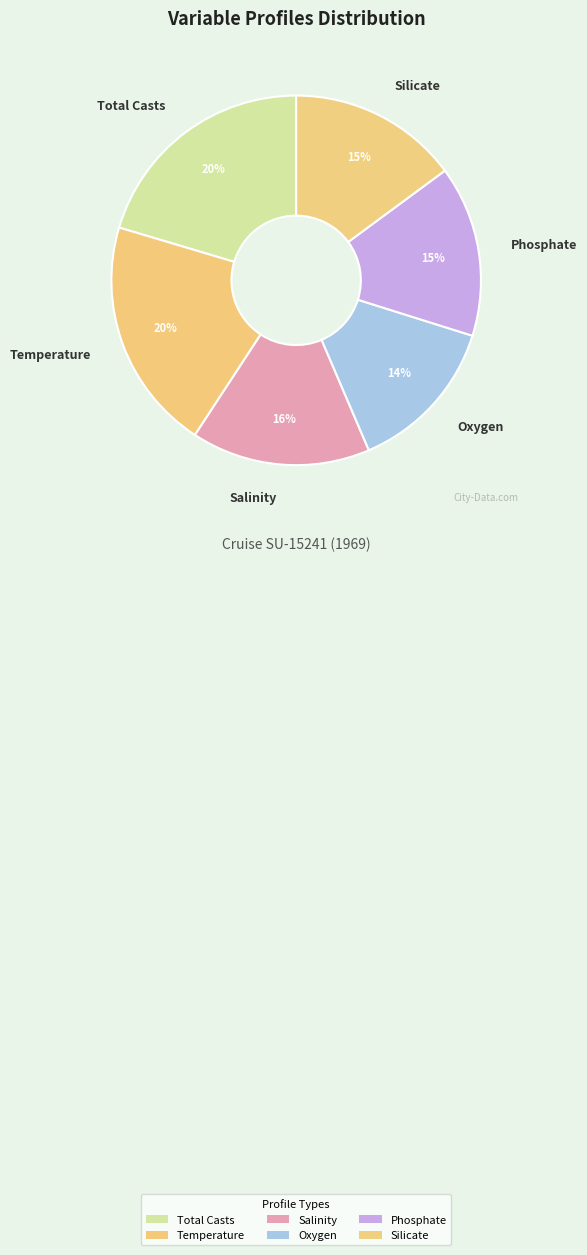

To the nearest percent, what percentage of the pie is Temperature?

20%